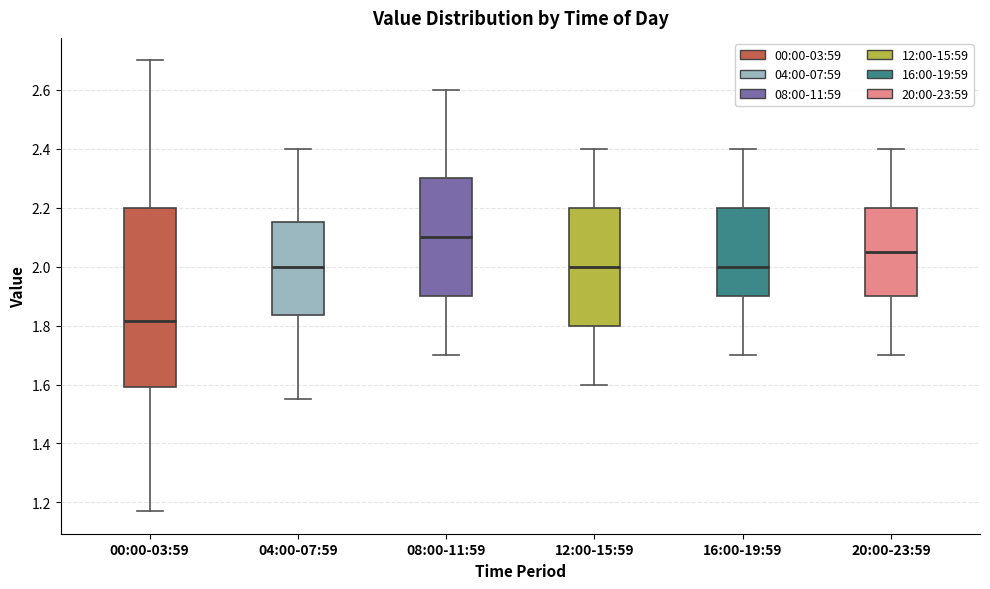

Reading left to right, transcribe this box plot: for each box, give where its median line is, the range the box spans, and where its two whiskers end, as read against the y-axis. The values are not printed on the chart, so give them approximately, as read against the axis.

00:00-03:59: median 1.82, box 1.60 to 2.20, whiskers 1.18 to 2.70
04:00-07:59: median 2.00, box 1.84 to 2.16, whiskers 1.56 to 2.40
08:00-11:59: median 2.10, box 1.90 to 2.30, whiskers 1.70 to 2.60
12:00-15:59: median 2.00, box 1.80 to 2.20, whiskers 1.60 to 2.40
16:00-19:59: median 2.00, box 1.90 to 2.20, whiskers 1.70 to 2.40
20:00-23:59: median 2.06, box 1.90 to 2.20, whiskers 1.70 to 2.40